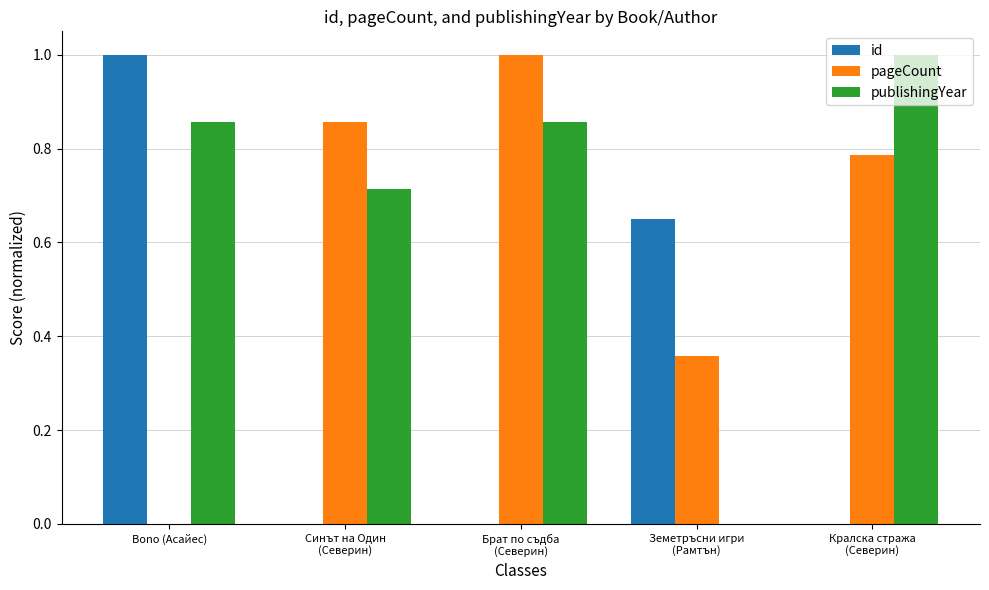

Which series has the largest total across all categories?

publishingYear